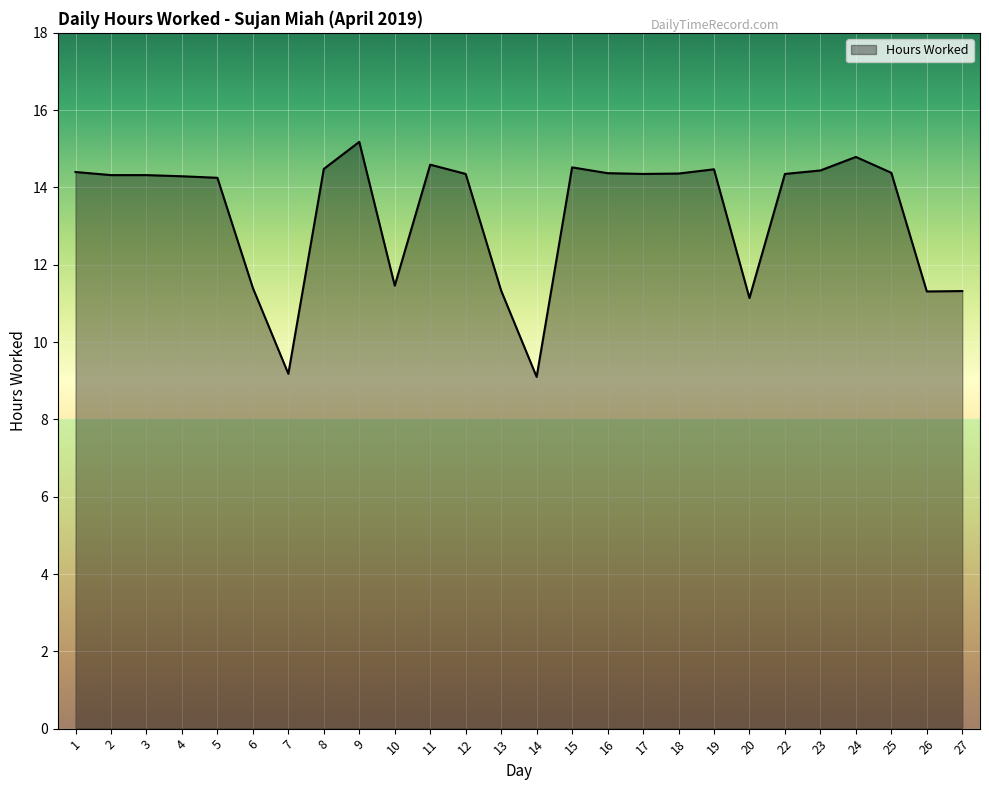

How many lines are shown in the chart?

1